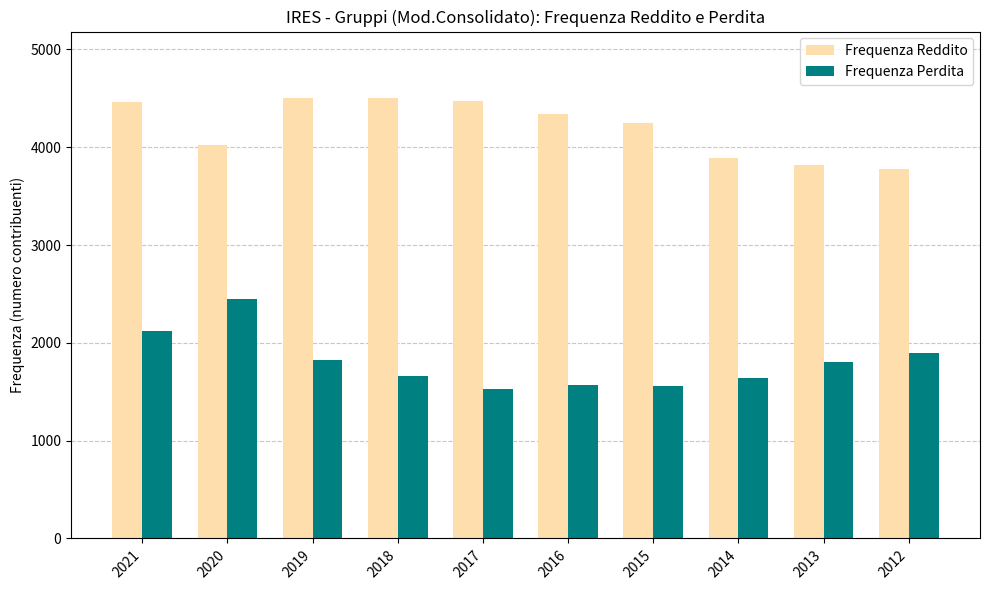

What is the value of the Frequenza Reddito bar at the 3rd from the left?

4507